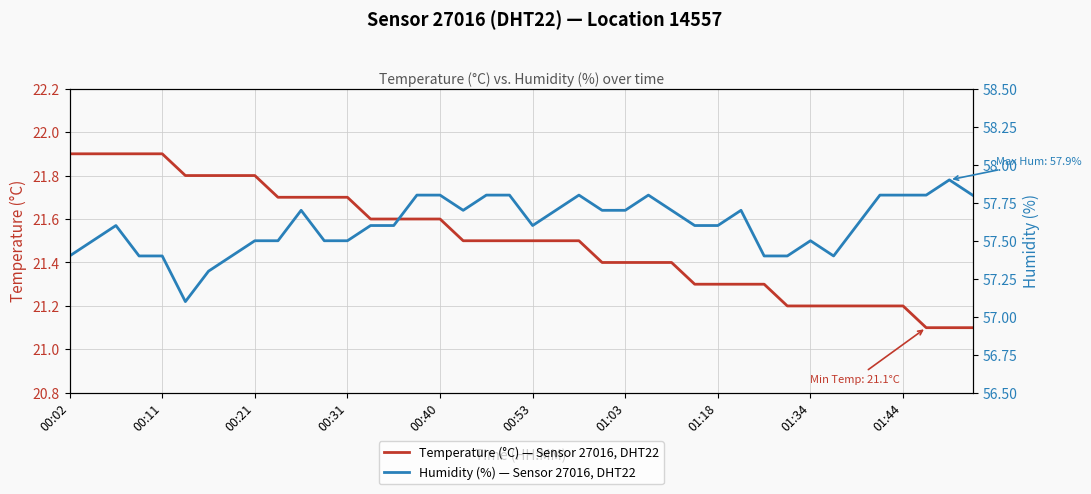

Is it true that Temperature (°C) — Sensor 27016, DHT22 equals 21.6 at 00:40?

True